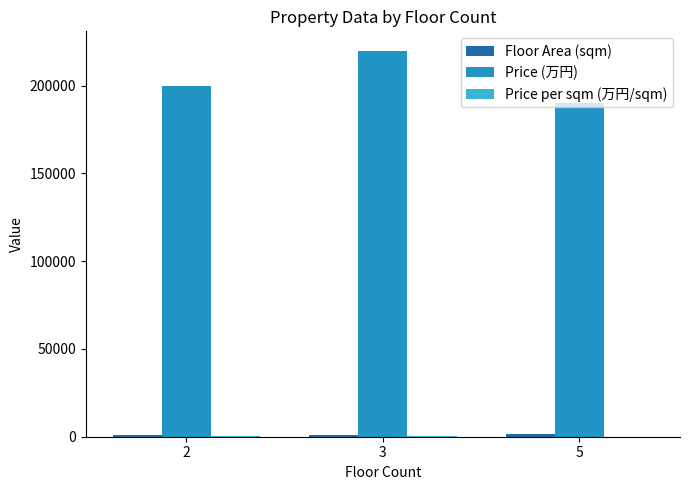

Which series has the widest spread of values?

Price (万円)